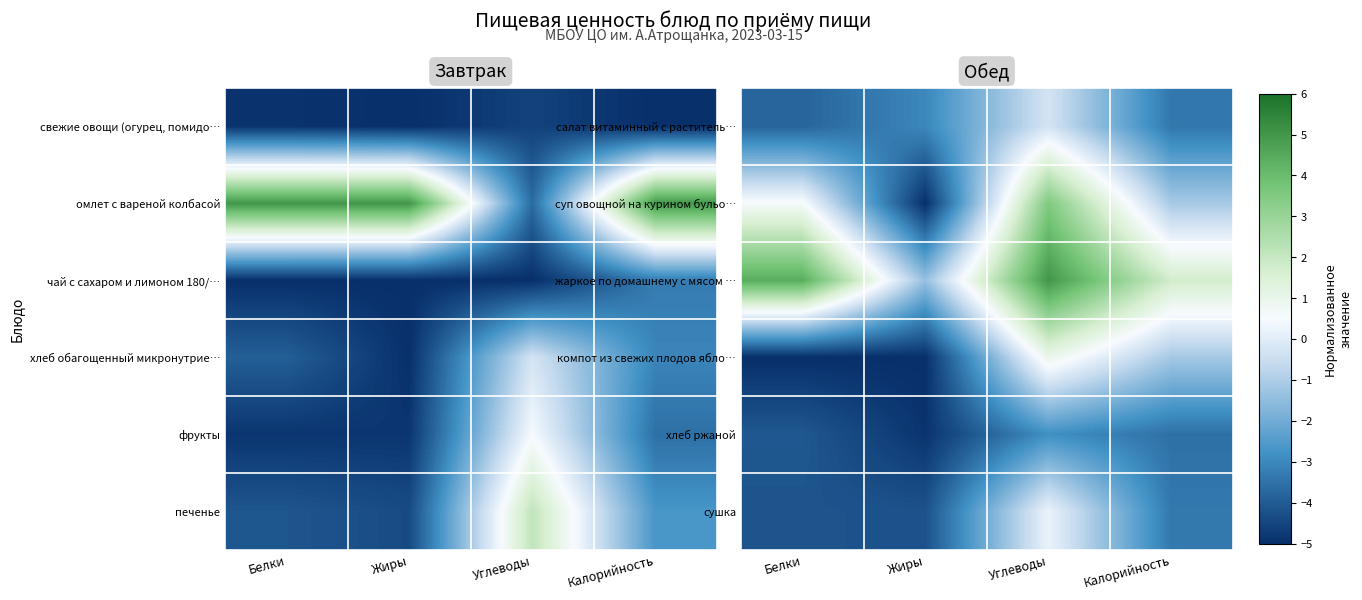

At which category is the sum across all series the highest?

Углеводы